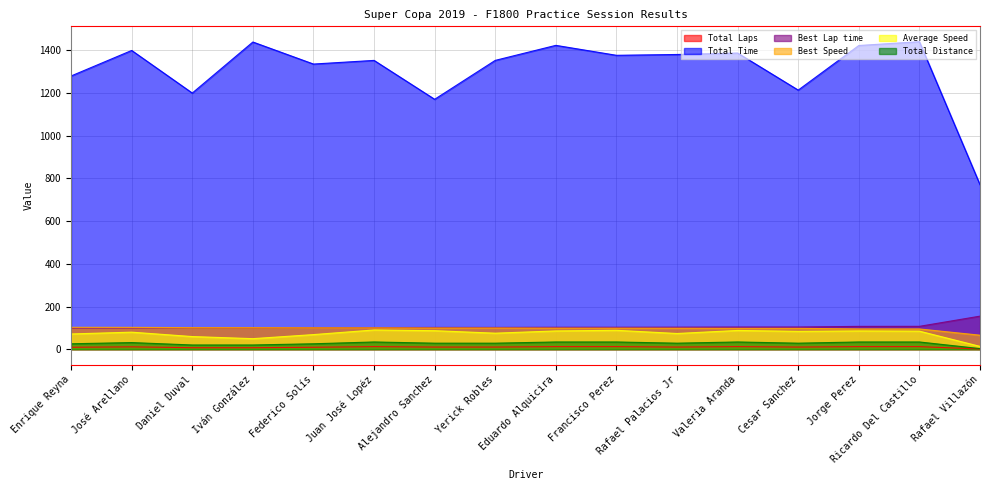

True or false: Total Laps and Average Speed cross at least once.

False